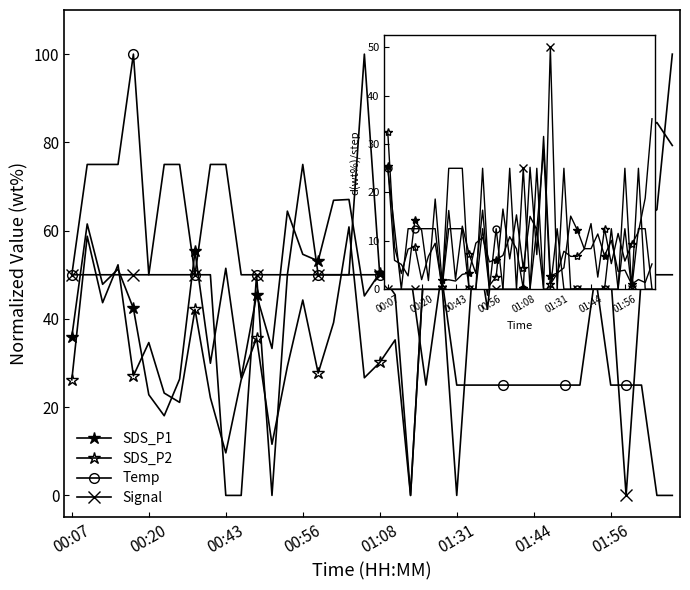

How many distinct data groups are displayed?

4